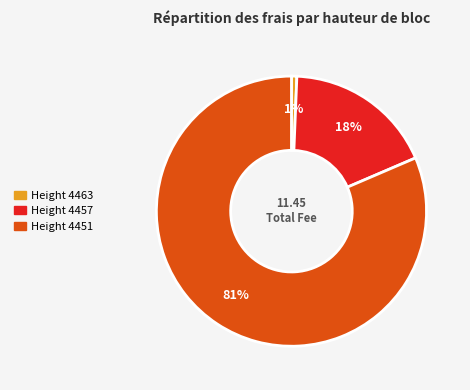

To the nearest percent, what is the average slice percentage?

33%